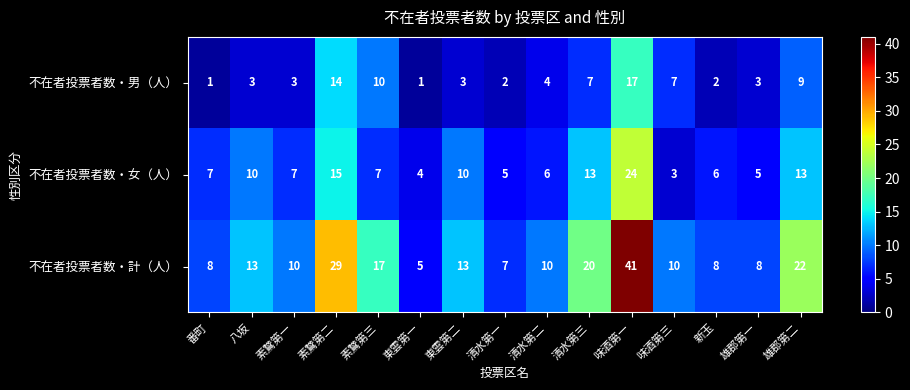

What is the maximum value for 不在者投票者数・男（人）?

17